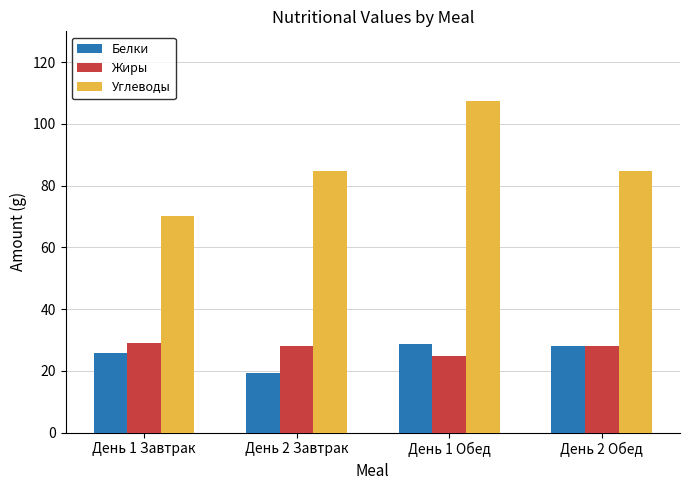

True or false: Углеводы has a value of 70.3 at День 1 Завтрак.

True